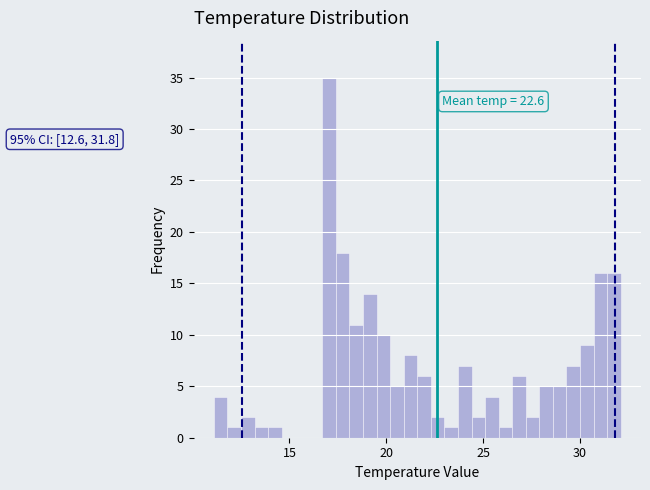

Around what value on the x-axis is the tallest bar? Give the approximate position of its centre, as read against the axis.

17.0